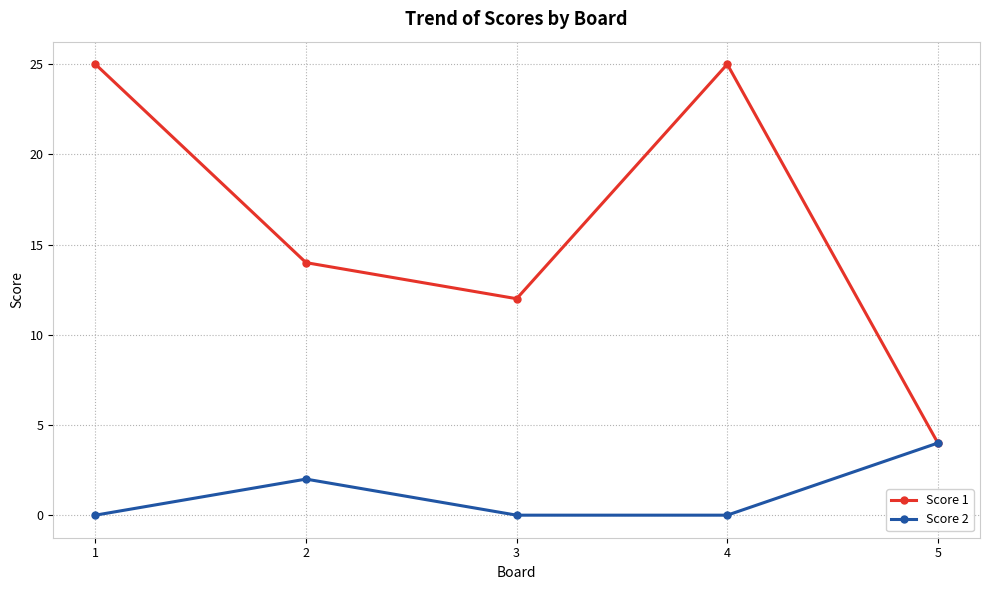

What is the total value across all series at 3?

12